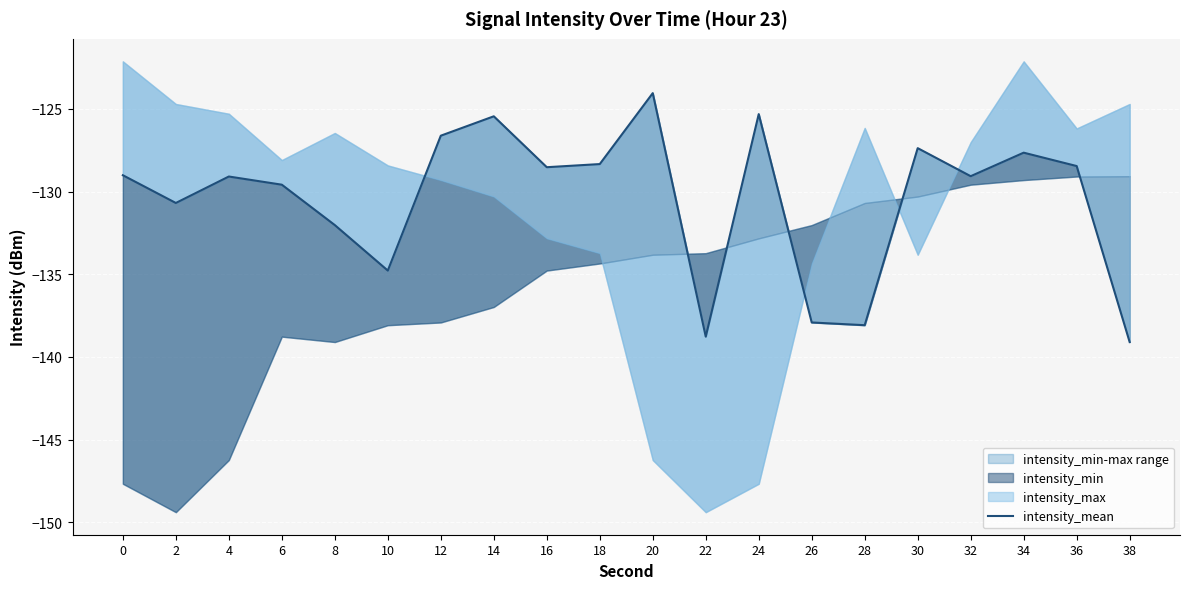

Which label corresponds to the smallest value in the chart?

38